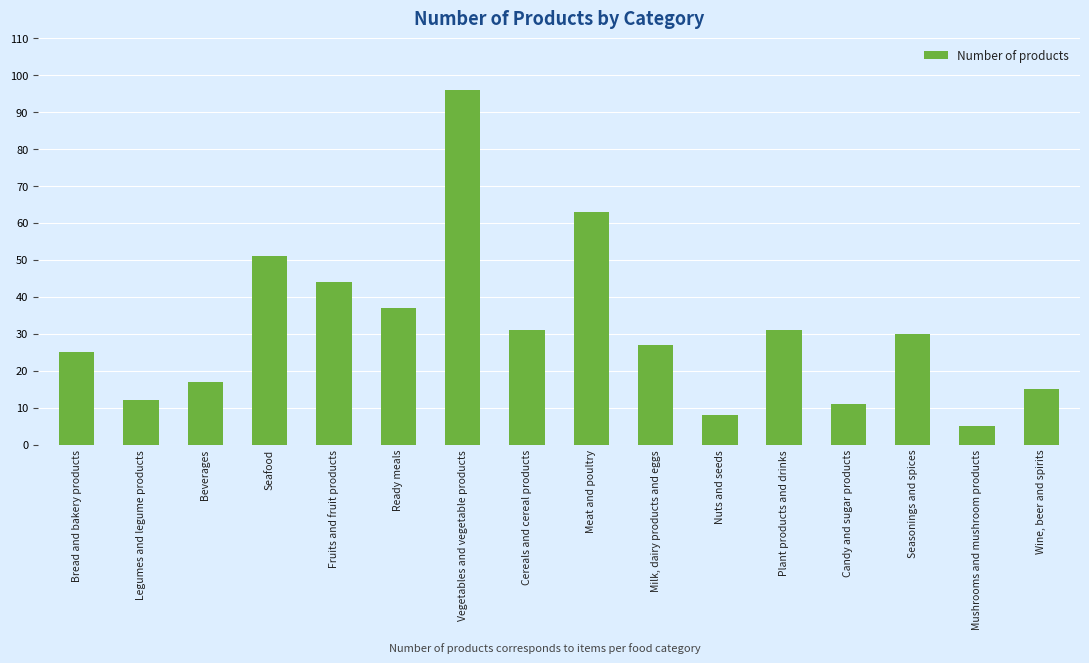

What is the change in value from Beverages to Wine, beer and spirits?

-2